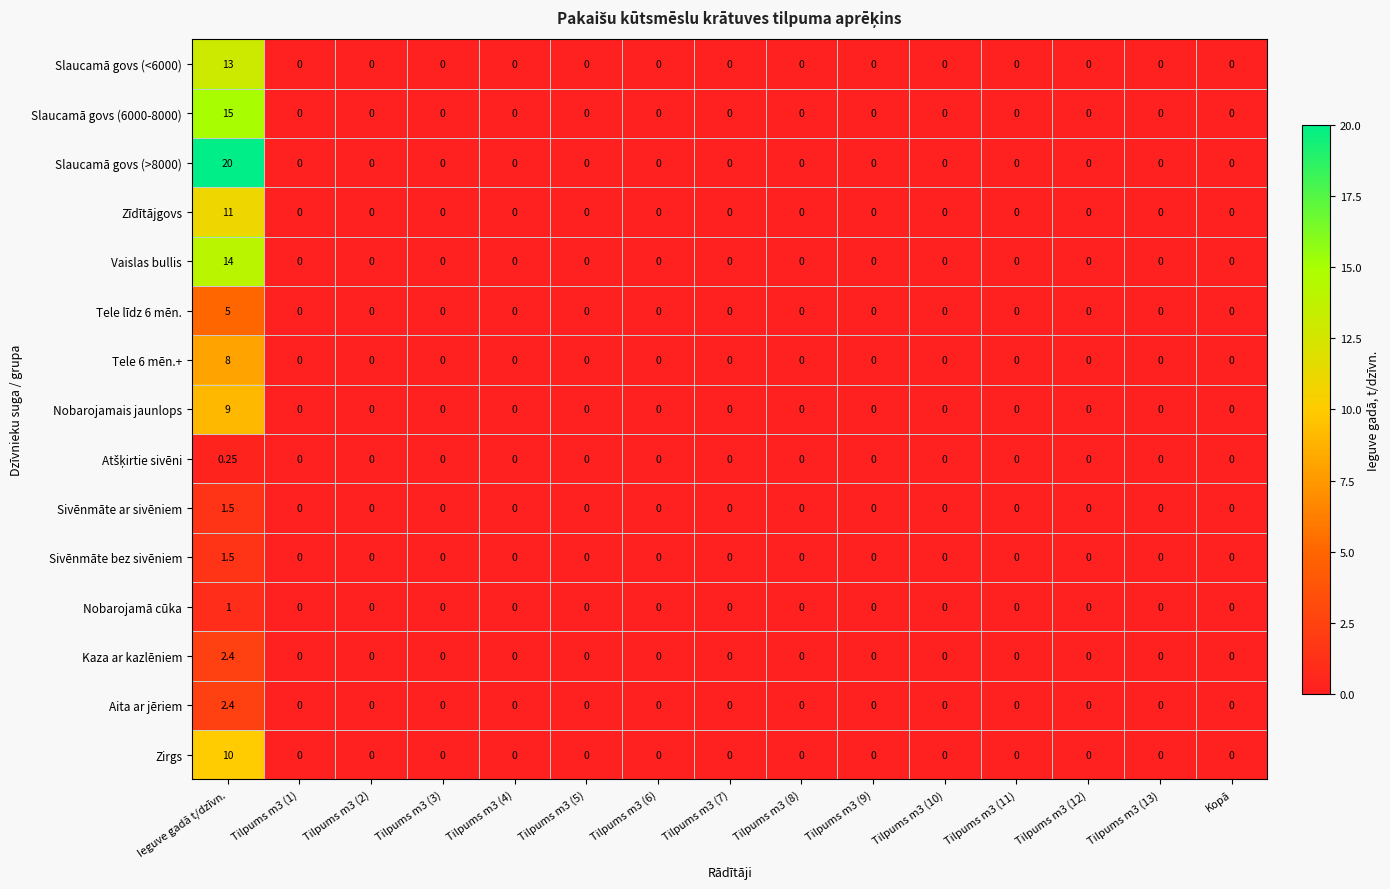

At which category is the sum across all series the highest?

Ieguve gadā t/dzīvn.